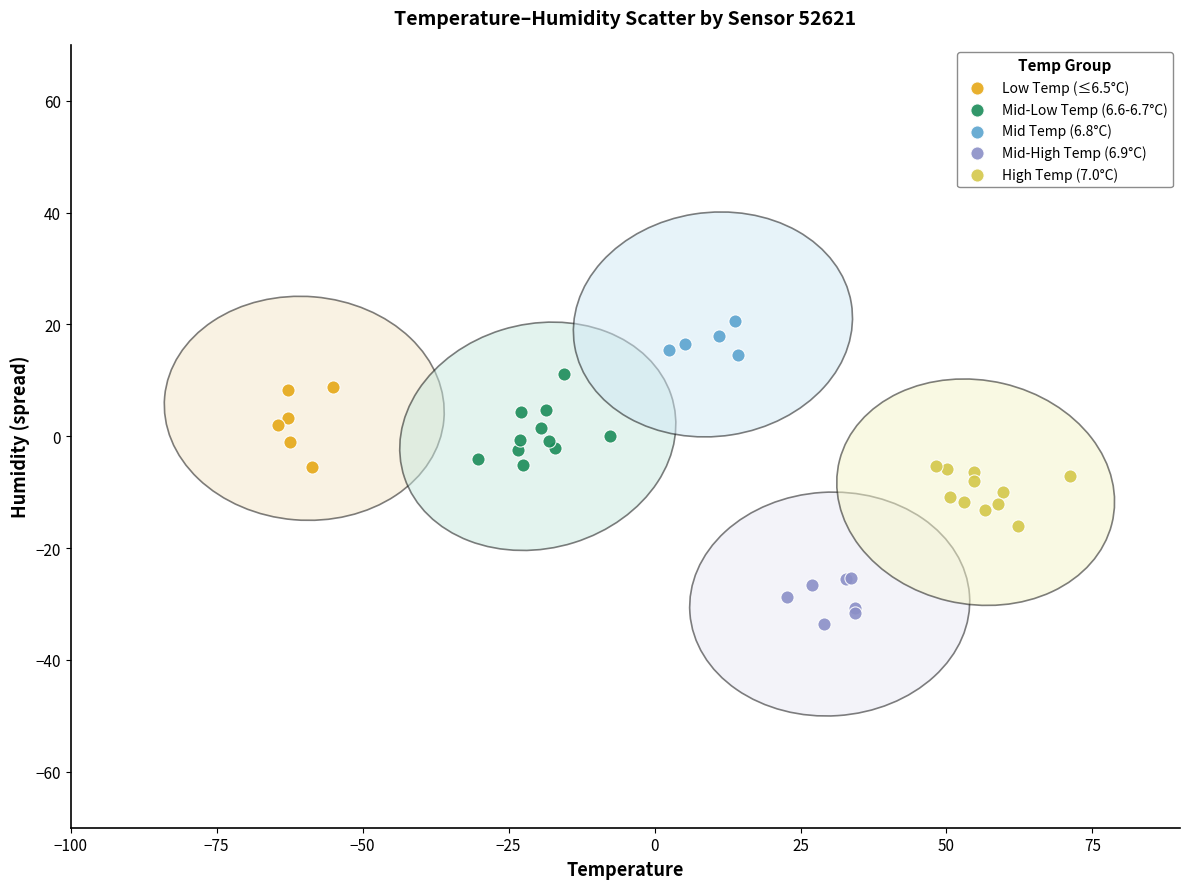

What are all the series names shown in the legend?

Low Temp (≤6.5°C), Mid-Low Temp (6.6-6.7°C), Mid Temp (6.8°C), Mid-High Temp (6.9°C), High Temp (7.0°C)